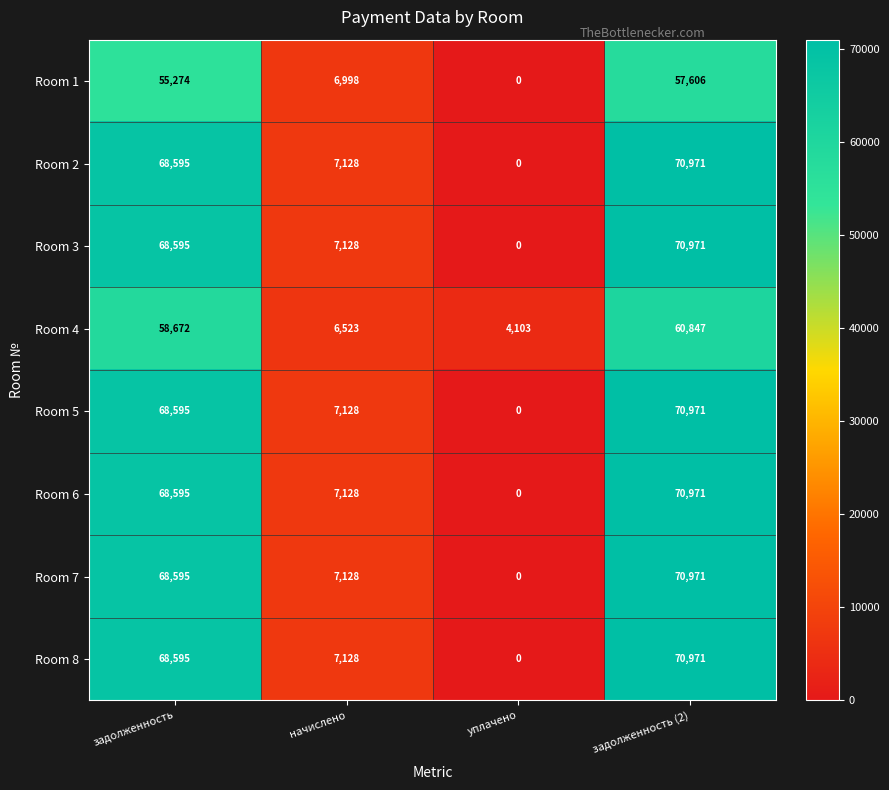

What is the maximum value shown in the chart?

70971